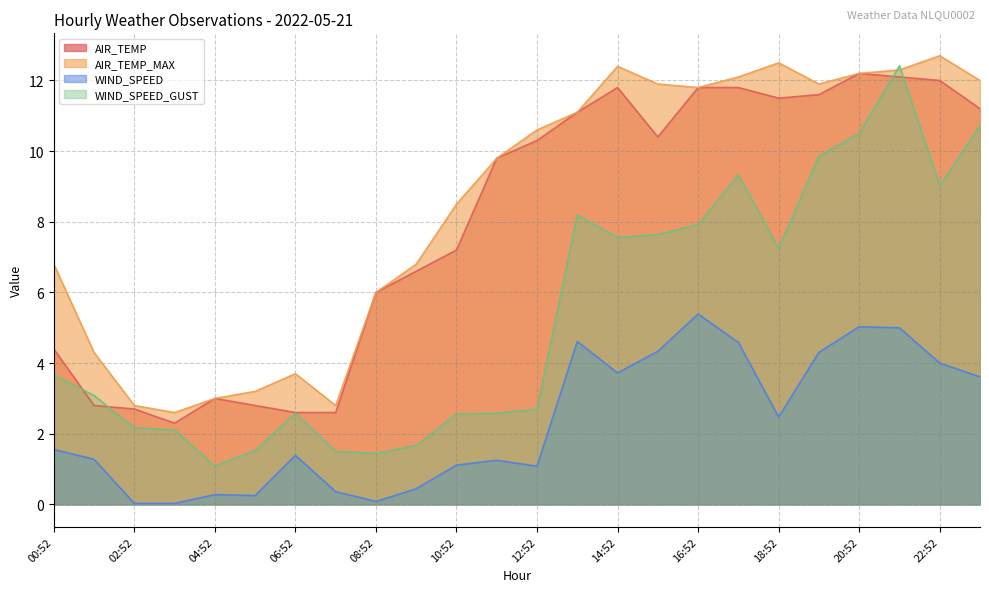

True or false: AIR_TEMP_MAX has more than 0 interior local peaks.

True